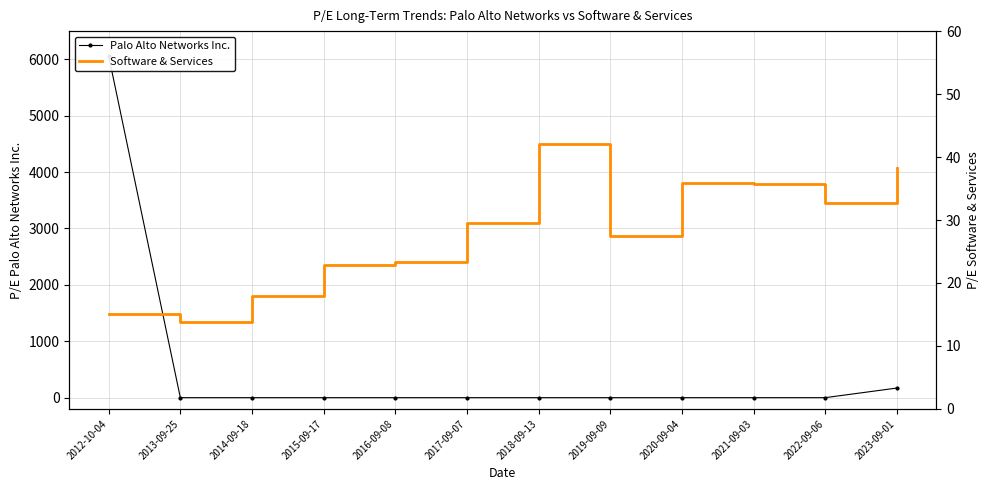

Reading right to left, transcribe all the data shown in this chart.

Palo Alto Networks Inc.: 170.3	0.0	0.0	0.0	0.0	0.0	0.0	0.0	0.0	0.0	0.0	6057.9
Software & Services: 38.2	32.7	35.7	35.8	27.5	42.1	29.4	23.4	22.8	17.9	13.8	15.0